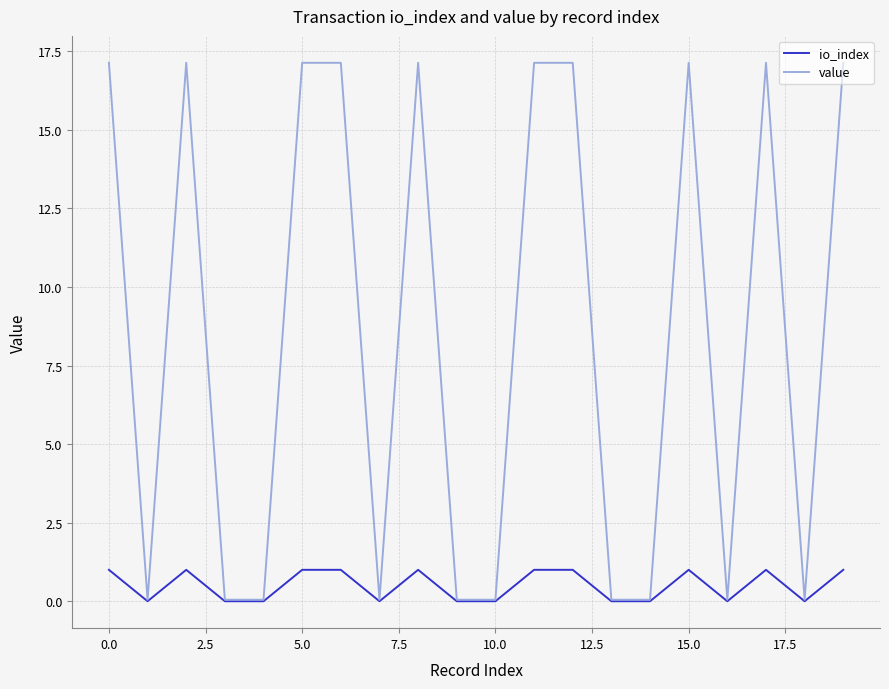

Rank the series by their average value, from highest to lowest.

value, io_index